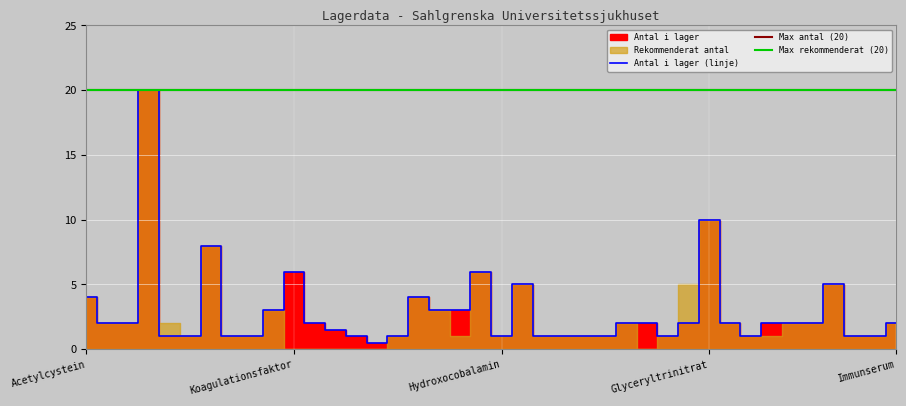

Does the chart display data point markers on the line(s)?

No